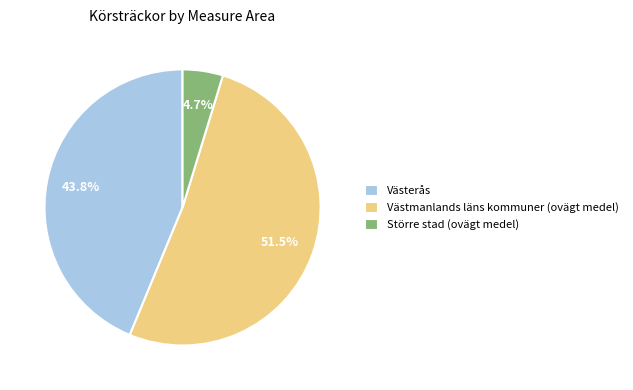

What is the ratio of the value at Västmanlands läns kommuner (ovägt medel) to the value at Västerås?

1.2